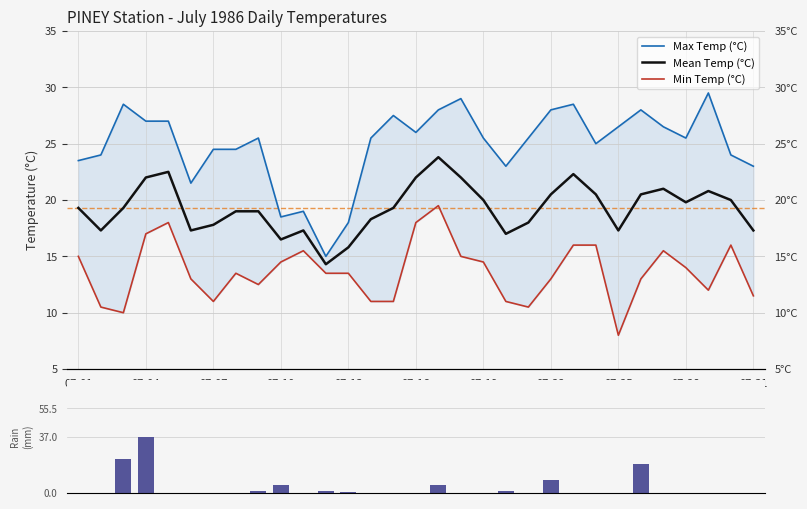

What is the difference between the maximum and second lowest values in the Max Temp (°C) series?

11.5